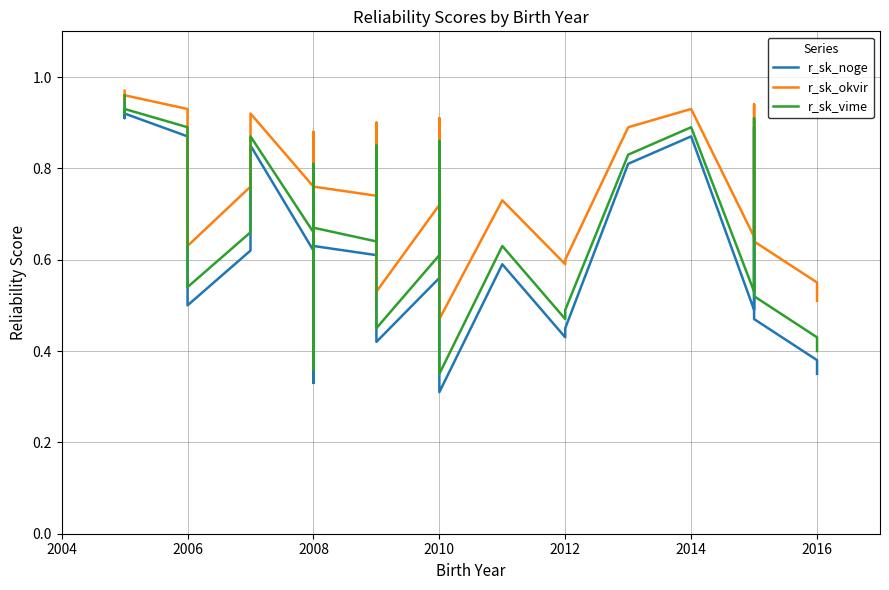

Does the chart display data point markers on the line(s)?

No